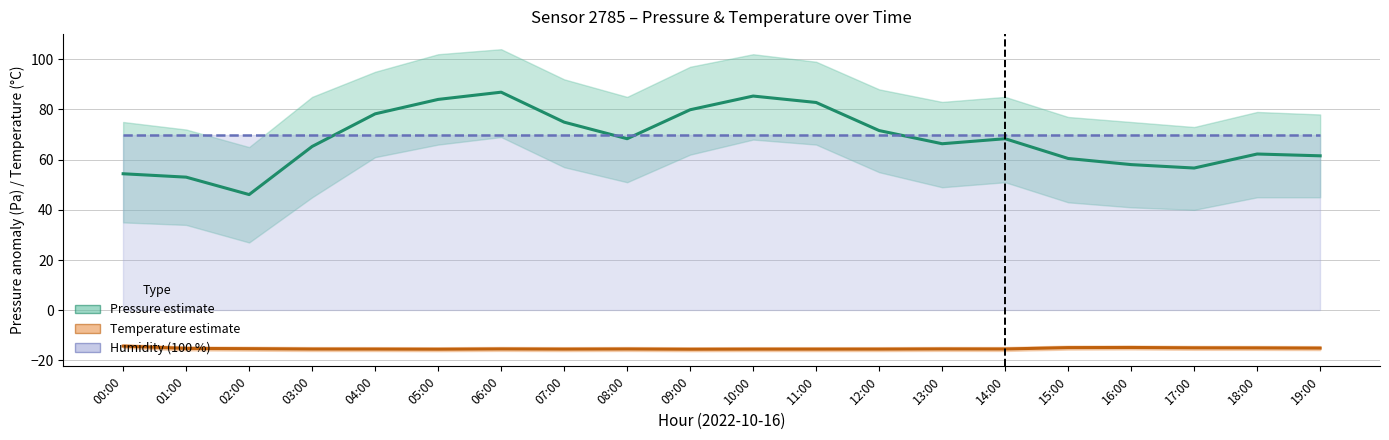

Reading left to right, list all the values displayed in this chart.

Pressure estimate: 54.4	53.0	46.1	65.2	78.2	84.0	86.9	74.9	68.3	79.9	85.3	82.8	71.6	66.3	68.3	60.5	58.0	56.7	62.2	61.5
Temperature estimate: -14.3	-15.2	-15.3	-15.4	-15.5	-15.5	-15.4	-15.5	-15.4	-15.5	-15.5	-15.5	-15.5	-15.4	-15.4	-14.9	-14.8	-15.0	-15.0	-15.1
Humidity (100 %): 70.0	70.0	70.0	70.0	70.0	70.0	70.0	70.0	70.0	70.0	70.0	70.0	70.0	70.0	70.0	70.0	70.0	70.0	70.0	70.0